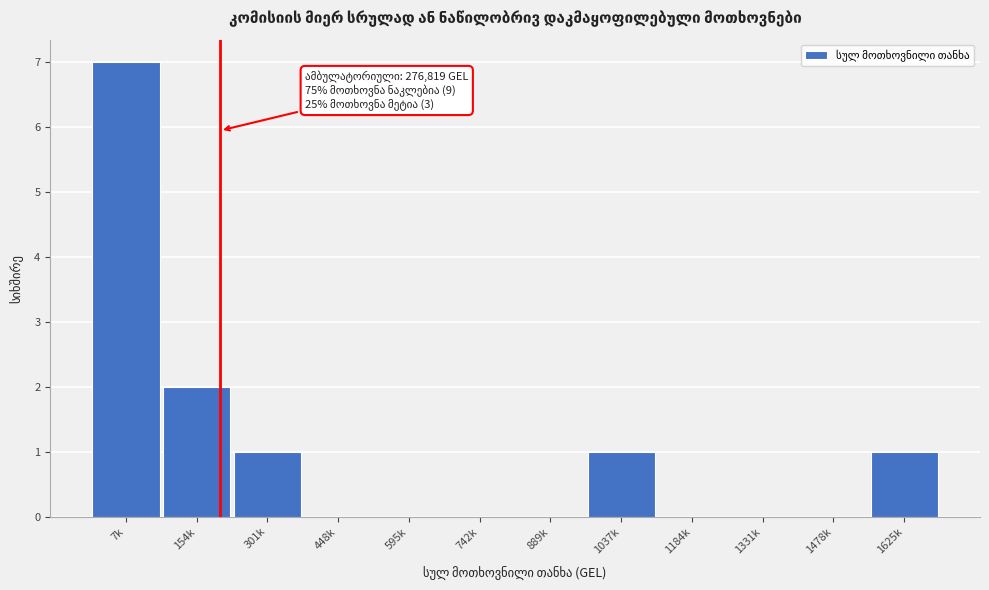

Reading left to right, what are all the values shown in this chart?

7k=7	154k=2	301k=1	448k=0	595k=0	742k=0	889k=0	1037k=1	1184k=0	1331k=0	1478k=0	1625k=1